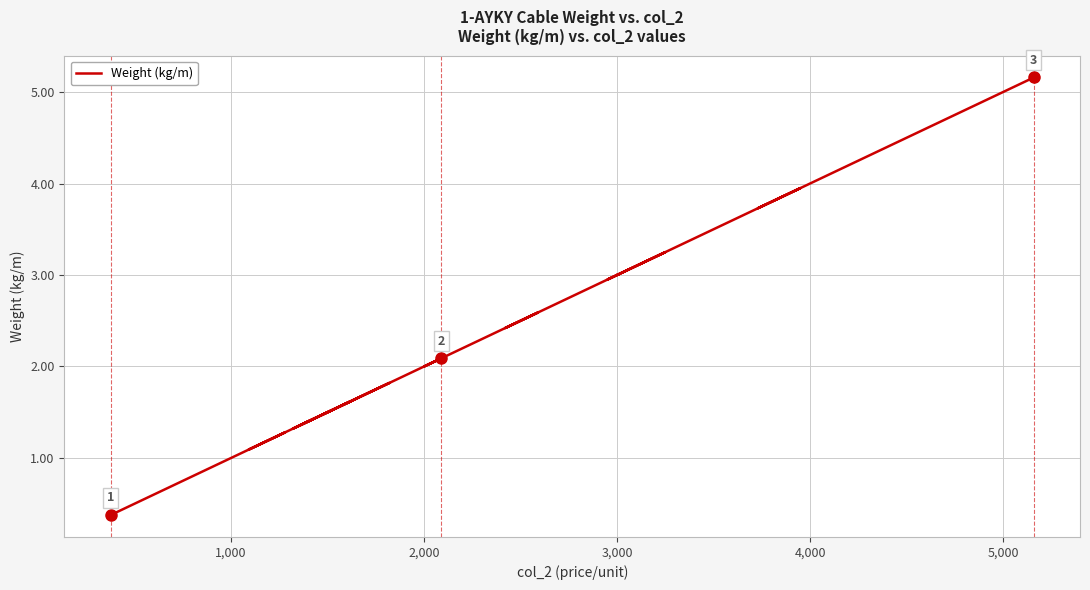

Does the chart have visible grid lines?

Yes